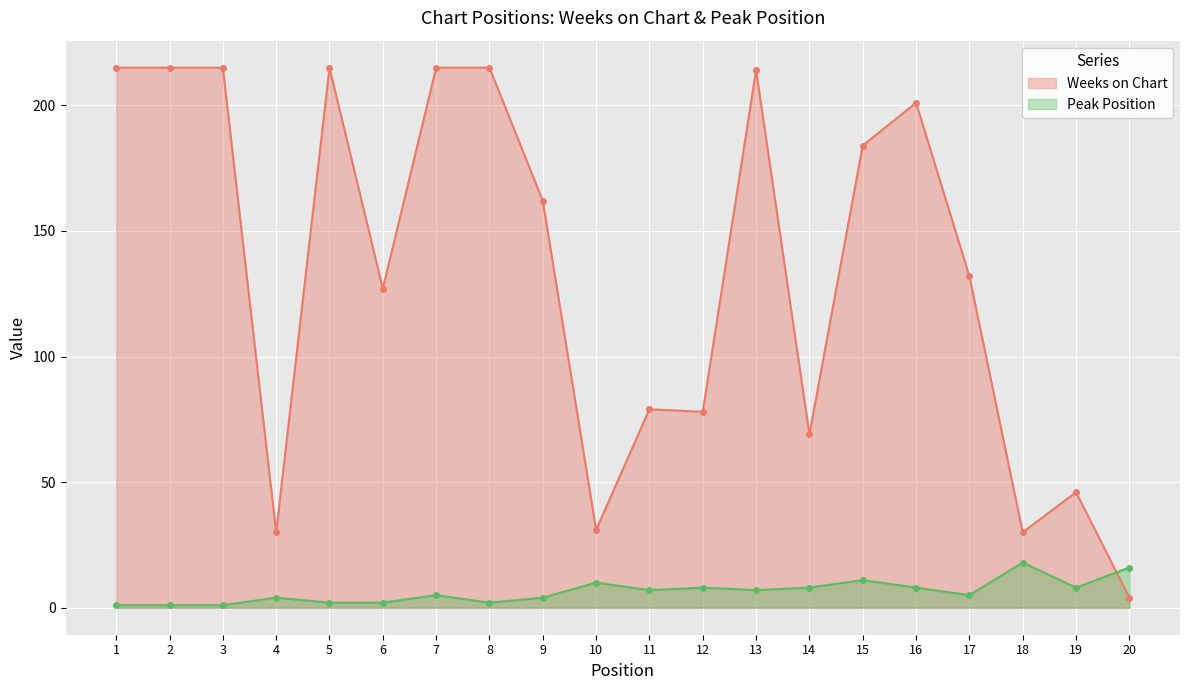

Reading right to left, transcribe all the data shown in this chart.

Weeks on Chart: 20=4	19=46	18=30	17=132	16=201	15=184	14=69	13=214	12=78	11=79	10=31	9=162	8=215	7=215	6=127	5=215	4=30	3=215	2=215	1=215
Peak Position: 20=16	19=8	18=18	17=5	16=8	15=11	14=8	13=7	12=8	11=7	10=10	9=4	8=2	7=5	6=2	5=2	4=4	3=1	2=1	1=1